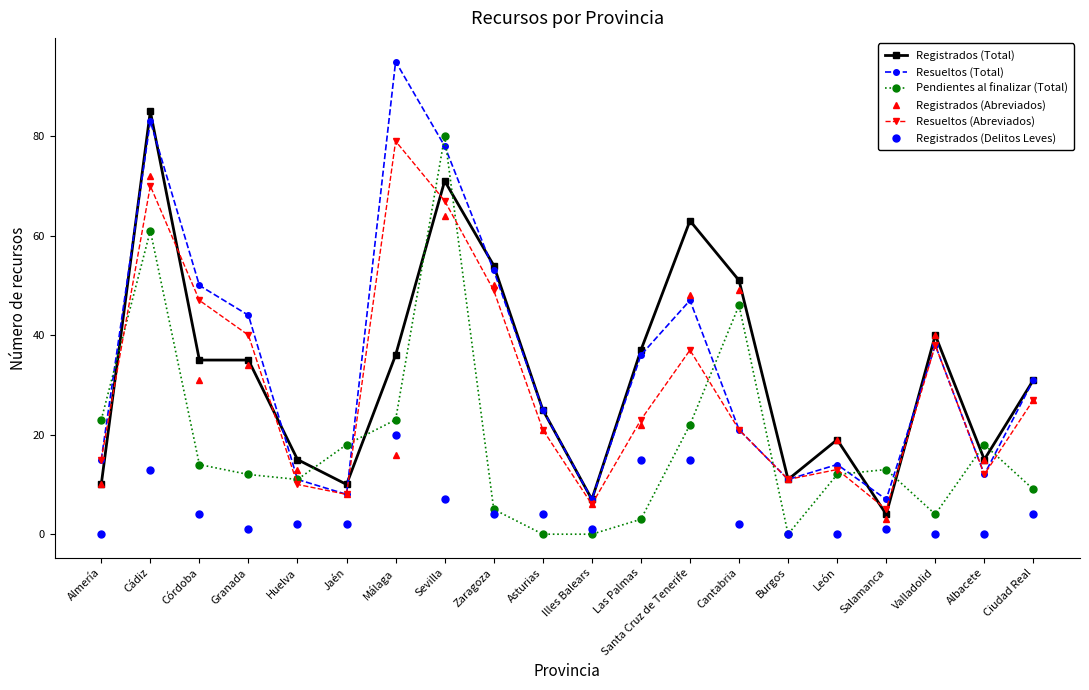

What is the sum of all Pendientes al finalizar (Total) values?

374